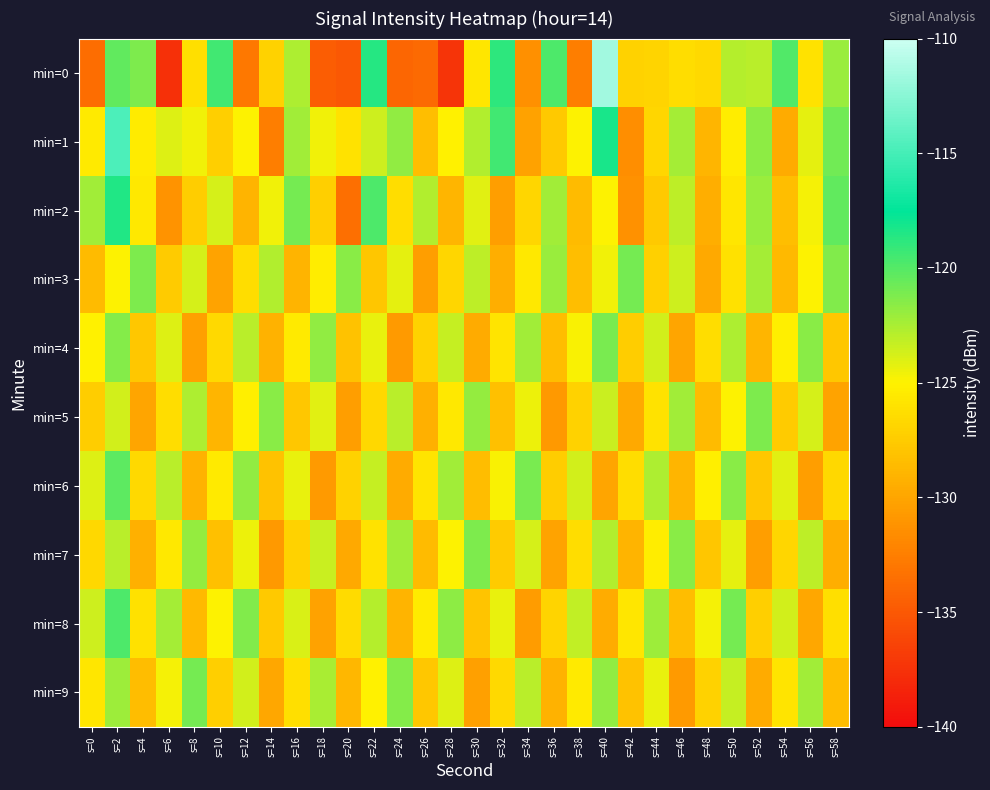

Reading right to left, list all the values displayed in this chart.

min=0: s=58=-122.0	s=56=-126.0	s=54=-119.9	s=52=-122.9	s=50=-122.8	s=48=-126.6	s=46=-126.3	s=44=-126.9	s=42=-127.0	s=40=-111.6	s=38=-132.6	s=36=-119.7	s=34=-131.4	s=32=-118.9	s=30=-125.7	s=28=-137.3	s=26=-133.8	s=24=-134.1	s=22=-118.6	s=20=-135.0	s=18=-134.6	s=16=-122.6	s=14=-127.0	s=12=-132.9	s=10=-119.4	s=8=-126.2	s=6=-137.6	s=4=-121.2	s=2=-120.4	s=0=-133.6
min=1: s=58=-120.8	s=56=-124.2	s=54=-129.6	s=52=-121.7	s=50=-125.3	s=48=-128.9	s=46=-122.4	s=44=-126.8	s=42=-131.5	s=40=-118.3	s=38=-124.9	s=36=-127.6	s=34=-130.2	s=32=-119.4	s=30=-122.7	s=28=-125.1	s=26=-128.3	s=24=-121.8	s=22=-123.5	s=20=-126.0	s=18=-124.6	s=16=-122.2	s=14=-132.5	s=12=-125.0	s=10=-127.2	s=8=-124.6	s=6=-124.0	s=4=-125.4	s=2=-114.8	s=0=-125.6
min=2: s=58=-120.4	s=56=-124.7	s=54=-128.3	s=52=-122.0	s=50=-125.8	s=48=-129.4	s=46=-123.1	s=44=-127.6	s=42=-131.3	s=40=-124.9	s=38=-128.6	s=36=-122.2	s=34=-126.8	s=32=-130.5	s=30=-124.1	s=28=-128.9	s=26=-122.7	s=24=-126.4	s=22=-119.8	s=20=-133.5	s=18=-127.3	s=16=-120.9	s=14=-124.6	s=12=-129.1	s=10=-123.8	s=8=-127.4	s=6=-131.2	s=4=-125.7	s=2=-118.5	s=0=-122.3
min=3: s=58=-121.3	s=56=-125.0	s=54=-128.7	s=52=-122.4	s=50=-126.1	s=48=-129.8	s=46=-123.5	s=44=-127.2	s=42=-120.9	s=40=-124.6	s=38=-128.3	s=36=-122.0	s=34=-125.7	s=32=-129.4	s=30=-123.1	s=28=-126.8	s=26=-130.5	s=24=-124.2	s=22=-127.9	s=20=-121.6	s=18=-125.3	s=16=-129.0	s=14=-122.7	s=12=-126.4	s=10=-130.1	s=8=-123.8	s=6=-127.5	s=4=-121.2	s=2=-124.9	s=0=-128.6
min=4: s=58=-127.8	s=56=-121.5	s=54=-125.2	s=52=-128.9	s=50=-122.6	s=48=-126.3	s=46=-130.0	s=44=-123.7	s=42=-127.4	s=40=-121.1	s=38=-124.8	s=36=-128.5	s=34=-122.2	s=32=-125.9	s=30=-129.6	s=28=-123.3	s=26=-127.0	s=24=-130.7	s=22=-124.4	s=20=-128.1	s=18=-121.8	s=16=-125.5	s=14=-129.2	s=12=-122.9	s=10=-126.6	s=8=-130.3	s=6=-124.0	s=4=-127.7	s=2=-121.4	s=0=-125.1
min=5: s=58=-130.1	s=56=-123.8	s=54=-127.5	s=52=-121.2	s=50=-124.9	s=48=-128.6	s=46=-122.3	s=44=-126.0	s=42=-129.7	s=40=-123.4	s=38=-127.1	s=36=-130.8	s=34=-124.5	s=32=-128.2	s=30=-121.9	s=28=-125.6	s=26=-129.3	s=24=-123.0	s=22=-126.7	s=20=-130.4	s=18=-124.1	s=16=-127.8	s=14=-121.5	s=12=-125.2	s=10=-128.9	s=8=-122.6	s=6=-126.3	s=4=-130.0	s=2=-123.7	s=0=-127.4
min=6: s=58=-126.7	s=56=-130.4	s=54=-124.1	s=52=-127.8	s=50=-121.5	s=48=-125.2	s=46=-128.9	s=44=-122.6	s=42=-126.3	s=40=-130.0	s=38=-123.7	s=36=-127.4	s=34=-121.1	s=32=-124.8	s=30=-128.5	s=28=-122.2	s=26=-125.9	s=24=-129.6	s=22=-123.3	s=20=-127.0	s=18=-130.7	s=16=-124.4	s=14=-128.1	s=12=-121.8	s=10=-125.5	s=8=-129.2	s=6=-122.9	s=4=-126.6	s=2=-120.3	s=0=-124.0
min=7: s=58=-129.4	s=56=-123.1	s=54=-126.8	s=52=-130.5	s=50=-124.2	s=48=-127.9	s=46=-121.6	s=44=-125.3	s=42=-129.0	s=40=-122.7	s=38=-126.4	s=36=-130.1	s=34=-123.8	s=32=-127.5	s=30=-121.2	s=28=-124.9	s=26=-128.6	s=24=-122.3	s=22=-126.0	s=20=-129.7	s=18=-123.4	s=16=-127.1	s=14=-130.8	s=12=-124.5	s=10=-128.2	s=8=-121.9	s=6=-125.6	s=4=-129.3	s=2=-123.0	s=0=-126.7
min=8: s=58=-126.2	s=56=-129.9	s=54=-123.6	s=52=-127.3	s=50=-121.0	s=48=-124.7	s=46=-128.4	s=44=-122.1	s=42=-125.8	s=40=-129.5	s=38=-123.2	s=36=-126.9	s=34=-130.6	s=32=-124.3	s=30=-128.0	s=28=-121.7	s=26=-125.4	s=24=-129.1	s=22=-122.8	s=20=-126.5	s=18=-130.2	s=16=-123.9	s=14=-127.6	s=12=-121.3	s=10=-125.0	s=8=-128.7	s=6=-122.4	s=4=-126.1	s=2=-119.8	s=0=-123.5
min=9: s=58=-128.5	s=56=-122.2	s=54=-125.9	s=52=-129.6	s=50=-123.3	s=48=-127.0	s=46=-130.7	s=44=-124.4	s=42=-128.1	s=40=-121.8	s=38=-125.5	s=36=-129.2	s=34=-122.9	s=32=-126.6	s=30=-130.3	s=28=-124.0	s=26=-127.7	s=24=-121.4	s=22=-125.1	s=20=-128.8	s=18=-122.5	s=16=-126.2	s=14=-129.9	s=12=-123.6	s=10=-127.3	s=8=-121.0	s=6=-124.7	s=4=-128.4	s=2=-122.1	s=0=-125.8